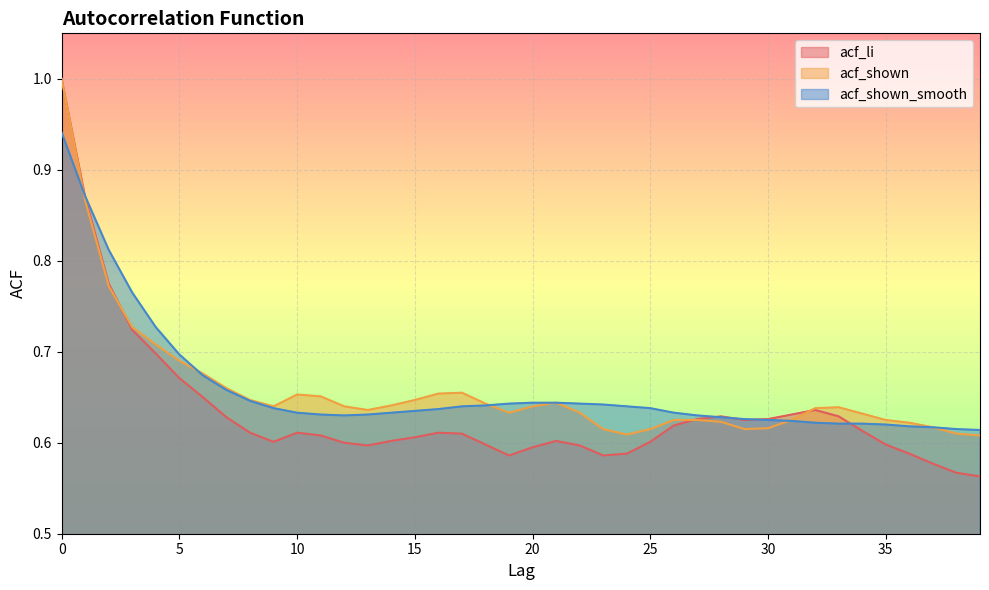

Reading left to right, what are all the values shown in this chart?

acf_li: 0=1.0	1=0.9	2=0.8	3=0.7	4=0.7	5=0.7	6=0.7	7=0.6	8=0.6	9=0.6	10=0.6	11=0.6	12=0.6	13=0.6	14=0.6	15=0.6	16=0.6	17=0.6	18=0.6	19=0.6	20=0.6	21=0.6	22=0.6	23=0.6	24=0.6	25=0.6	26=0.6	27=0.6	28=0.6	29=0.6	30=0.6	31=0.6	32=0.6	33=0.6	34=0.6	35=0.6	36=0.6	37=0.6	38=0.6	39=0.6
acf_shown: 0=1.0	1=0.9	2=0.8	3=0.7	4=0.7	5=0.7	6=0.7	7=0.7	8=0.6	9=0.6	10=0.7	11=0.7	12=0.6	13=0.6	14=0.6	15=0.6	16=0.7	17=0.7	18=0.6	19=0.6	20=0.6	21=0.6	22=0.6	23=0.6	24=0.6	25=0.6	26=0.6	27=0.6	28=0.6	29=0.6	30=0.6	31=0.6	32=0.6	33=0.6	34=0.6	35=0.6	36=0.6	37=0.6	38=0.6	39=0.6
acf_shown_smooth: 0=0.9	1=0.9	2=0.8	3=0.8	4=0.7	5=0.7	6=0.7	7=0.7	8=0.6	9=0.6	10=0.6	11=0.6	12=0.6	13=0.6	14=0.6	15=0.6	16=0.6	17=0.6	18=0.6	19=0.6	20=0.6	21=0.6	22=0.6	23=0.6	24=0.6	25=0.6	26=0.6	27=0.6	28=0.6	29=0.6	30=0.6	31=0.6	32=0.6	33=0.6	34=0.6	35=0.6	36=0.6	37=0.6	38=0.6	39=0.6